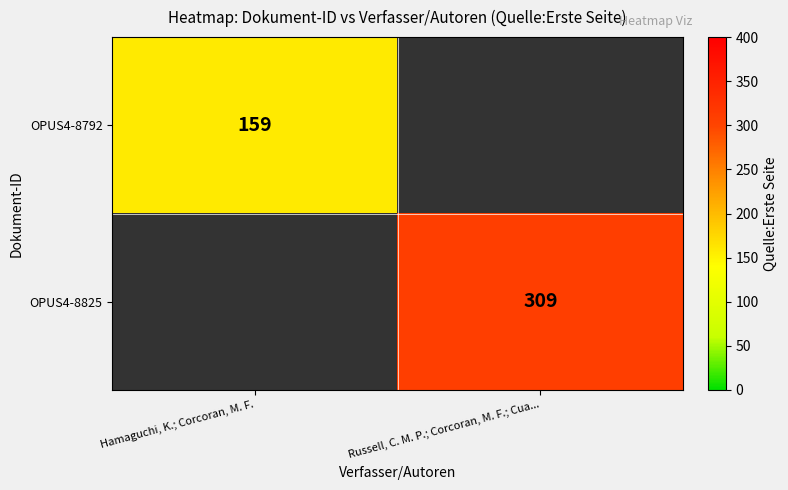

Is it true that OPUS4-8792 equals 233.4 at Hamaguchi, K.; Corcoran, M. F.?

False